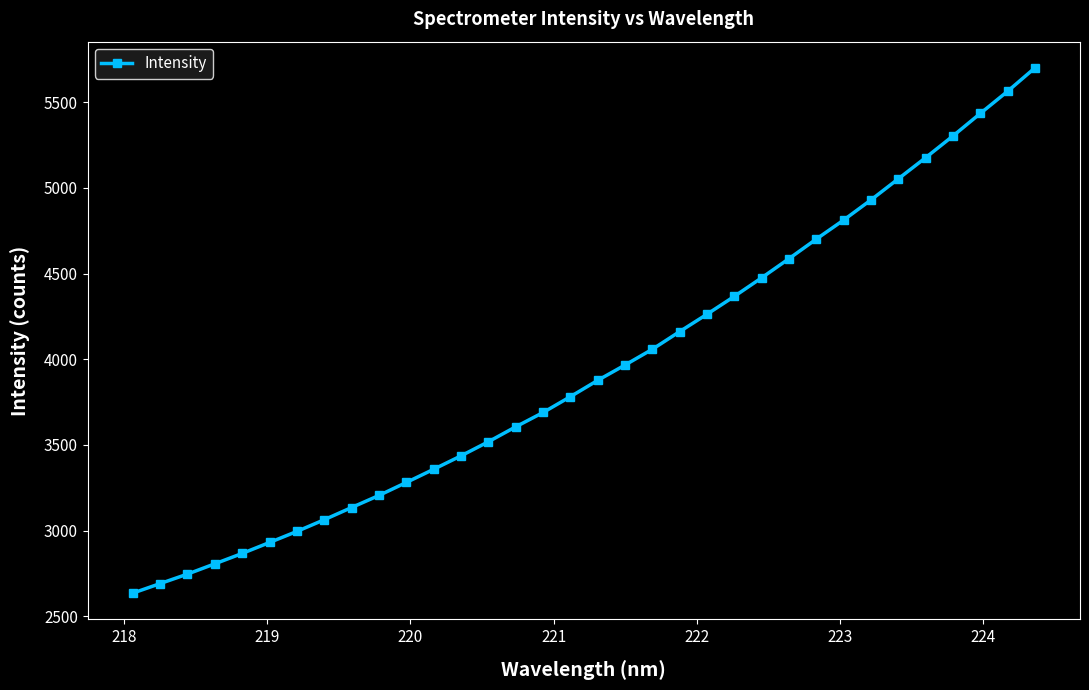

What is the smallest value displayed?

2634.5